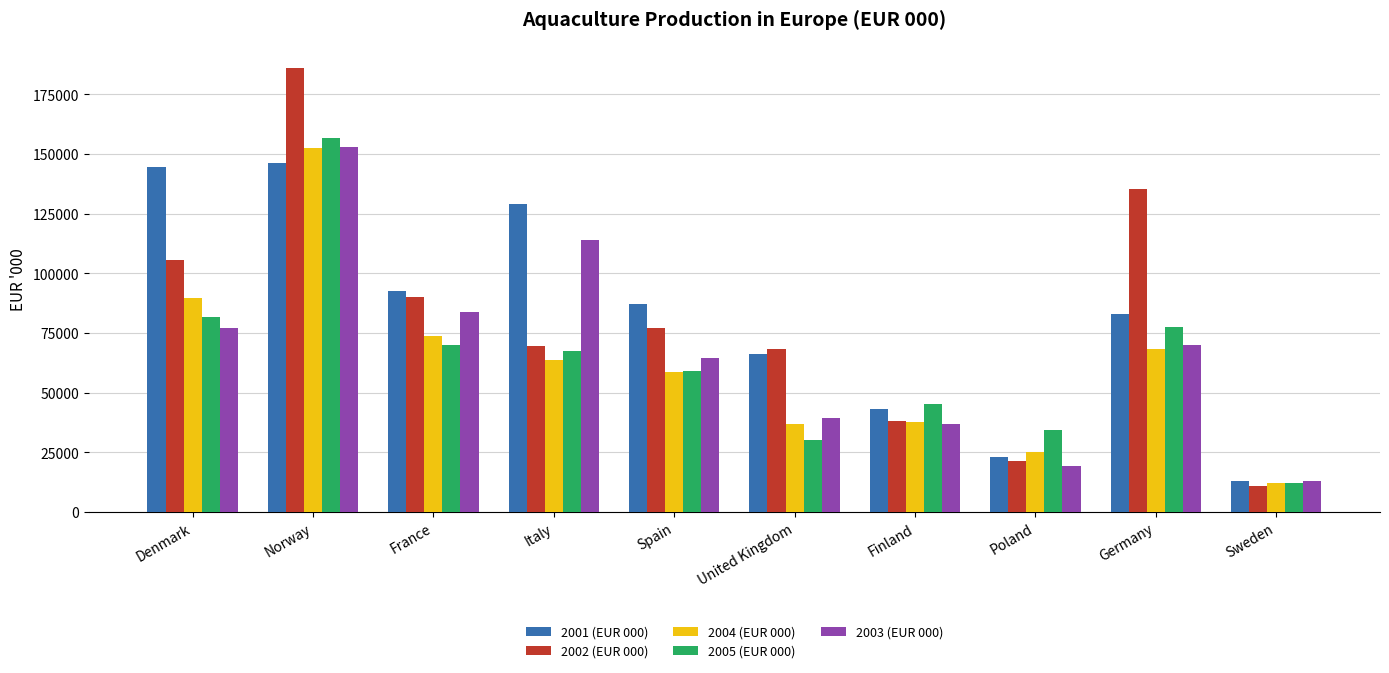

What is the label of the 9th bar from the right?

Norway